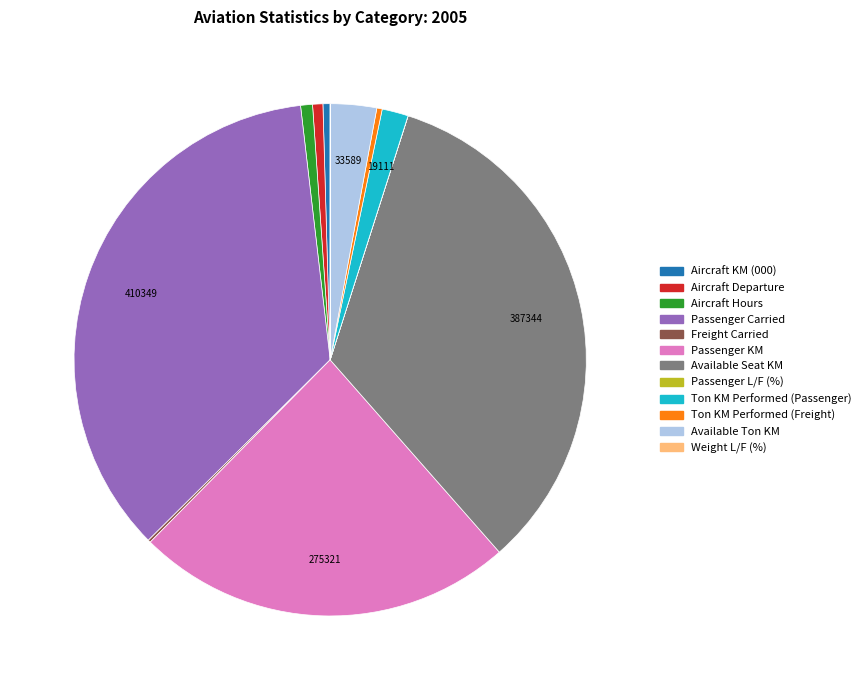

Is the sum of Aircraft Hours and Aircraft Departure greater than half?

No